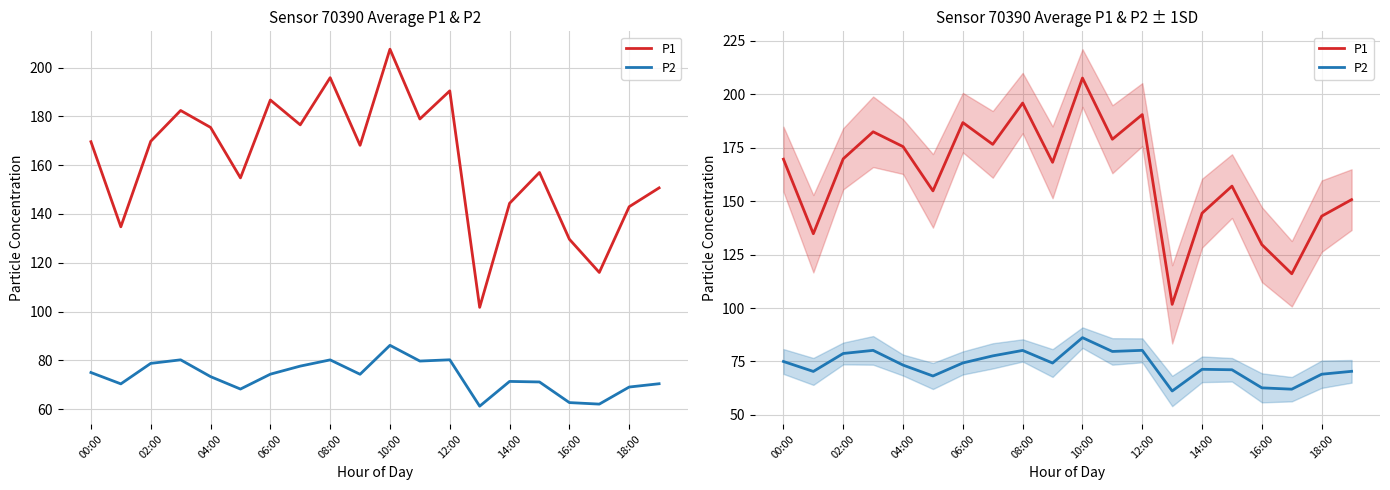

What is the label of the 20th point from the left?

19